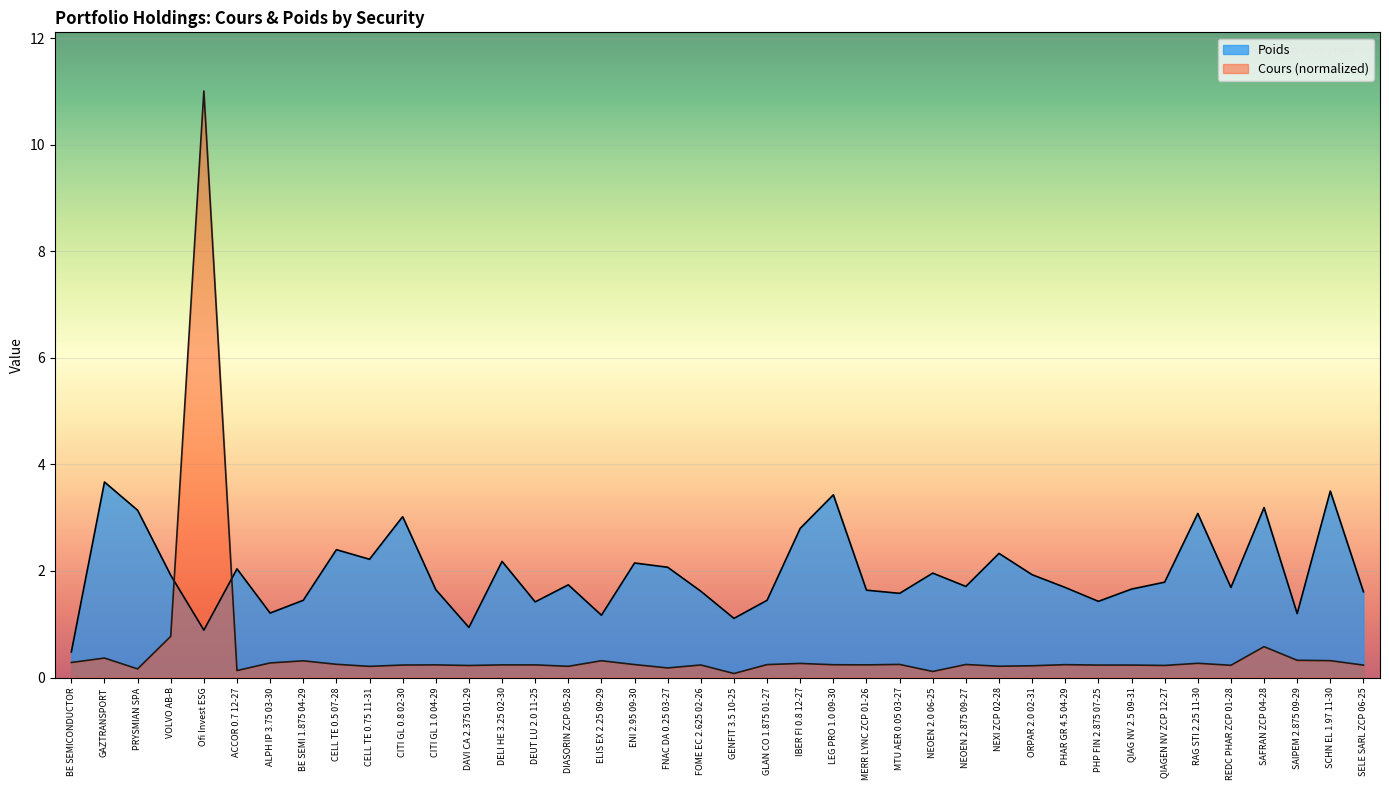

What is the value of the Cours point at the 25th from the left?

0.2